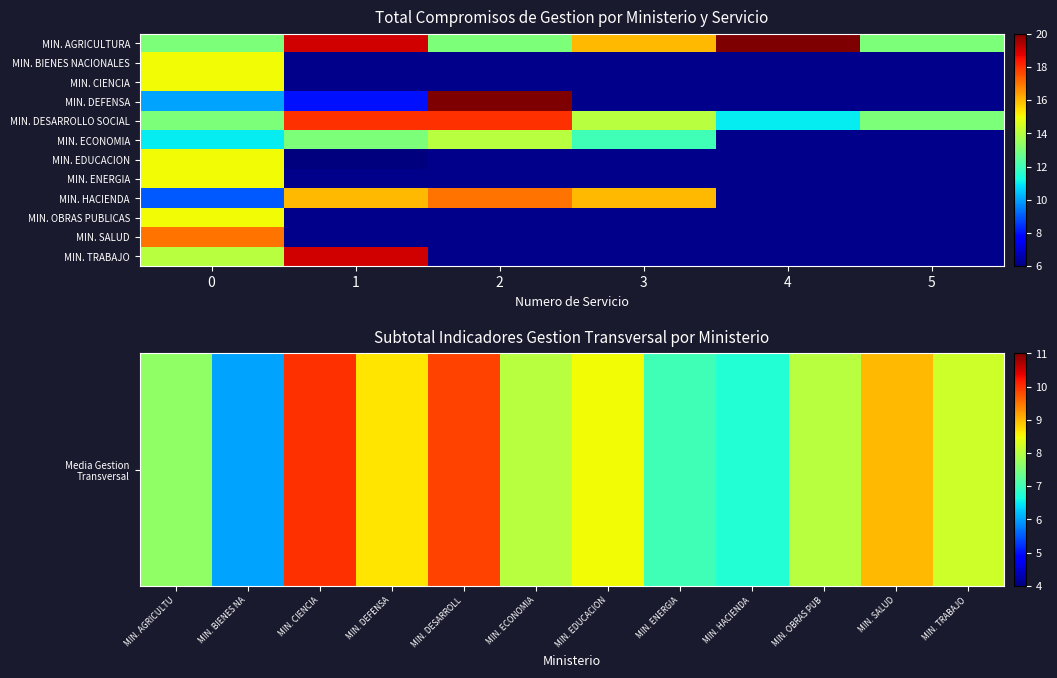

The MINISTERIO DE HACIENDA series shows 5 at Servicio 1. True or false?

False